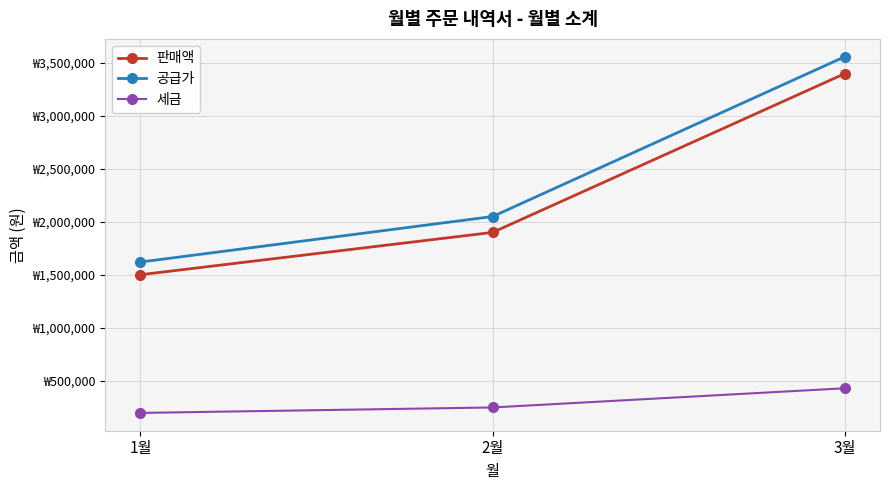

Which series changed the most between 2월 and 3월?

공급가